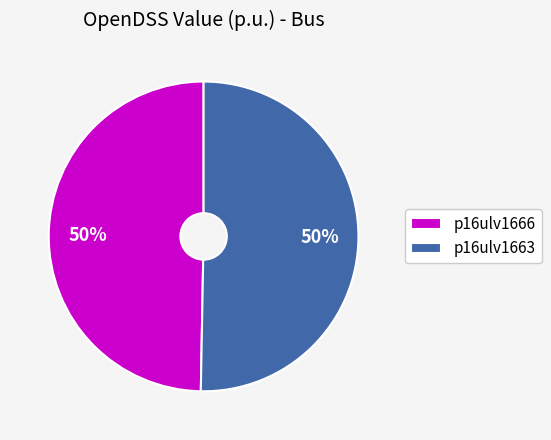

To the nearest percent, what percentage of the pie is p16ulv1666?

50%